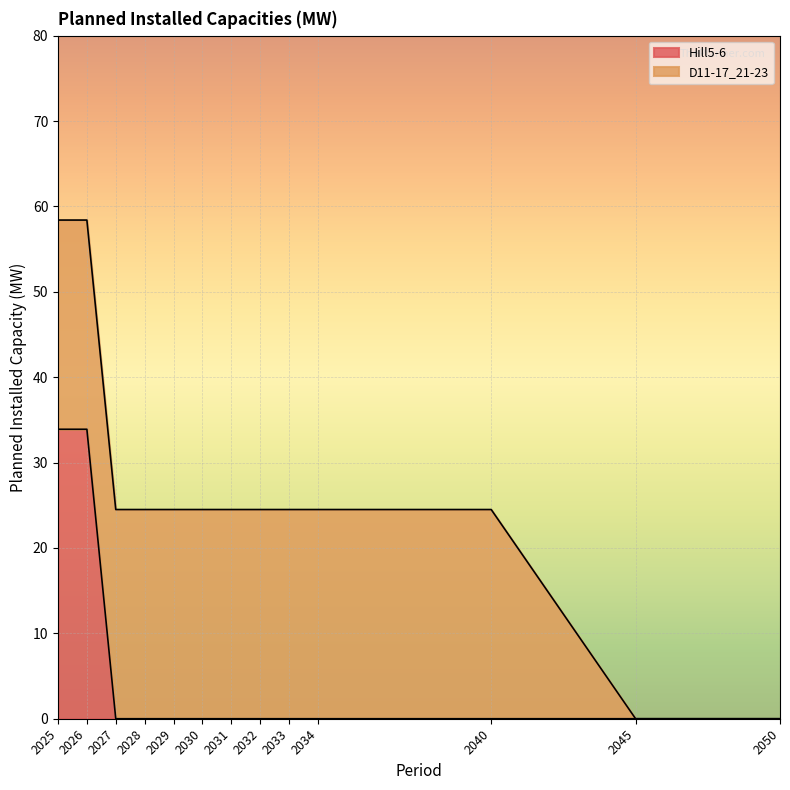

List the labels in order of value, largest first.

2025, 2026, 2027, 2028, 2029, 2030, 2031, 2032, 2033, 2034, 2040, 2045, 2050